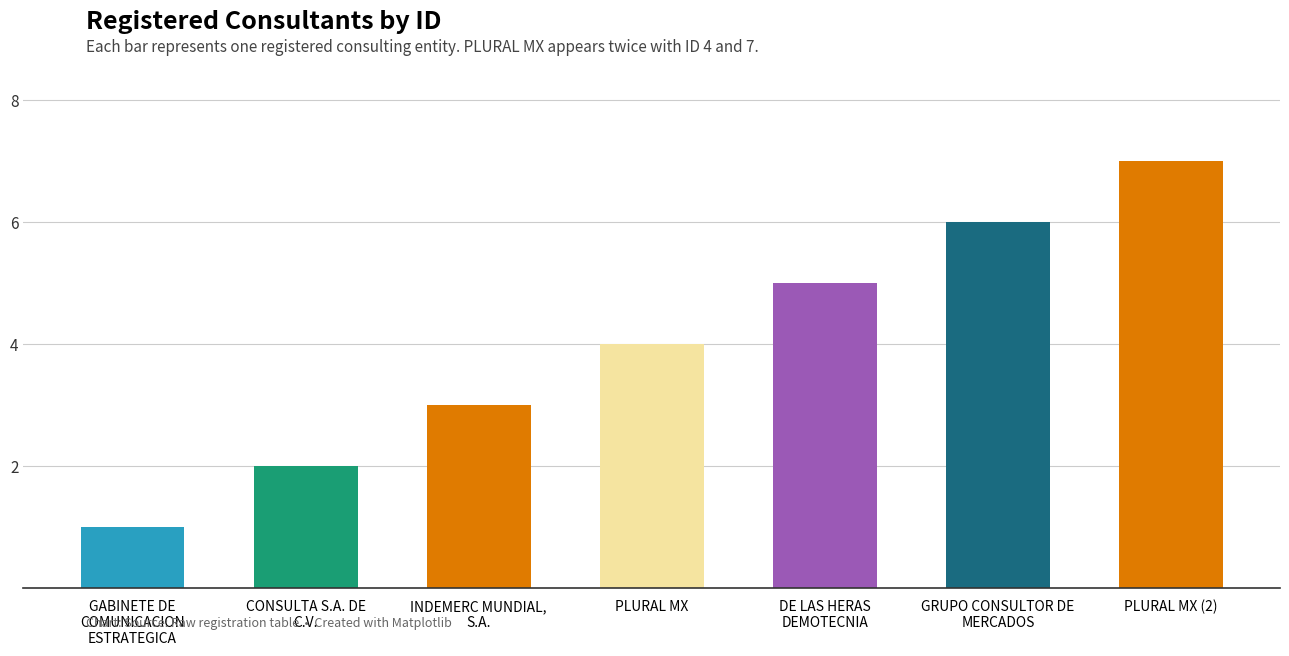

How many bars are there in total?

7